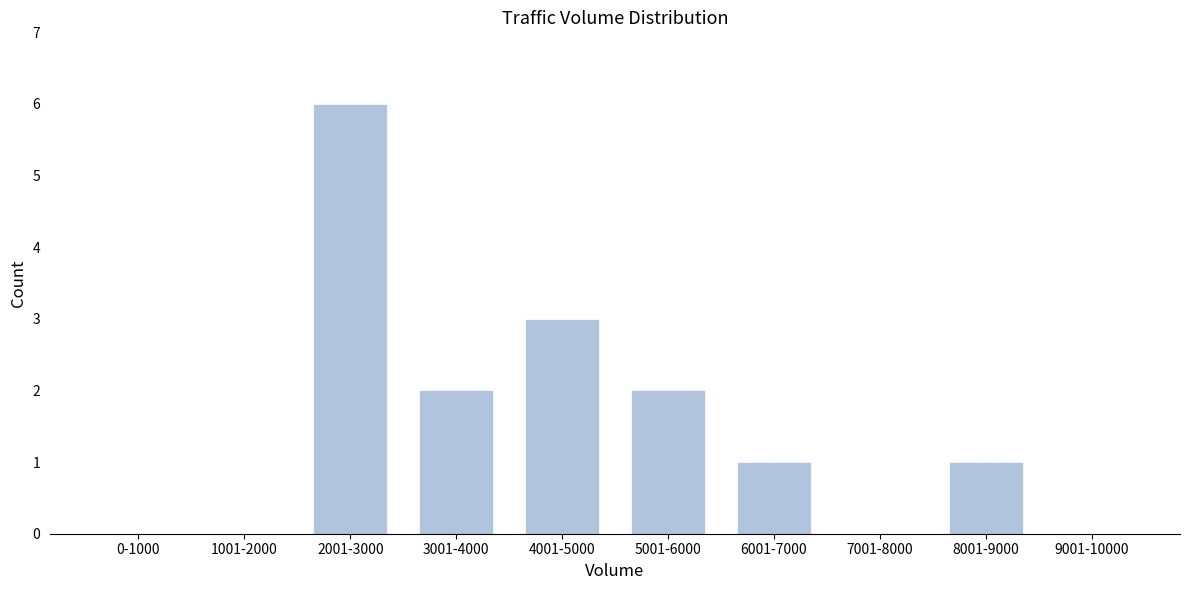

Reading left to right, transcribe all the data shown in this chart.

0-1000=0	1001-2000=0	2001-3000=6	3001-4000=2	4001-5000=3	5001-6000=2	6001-7000=1	7001-8000=0	8001-9000=1	9001-10000=0